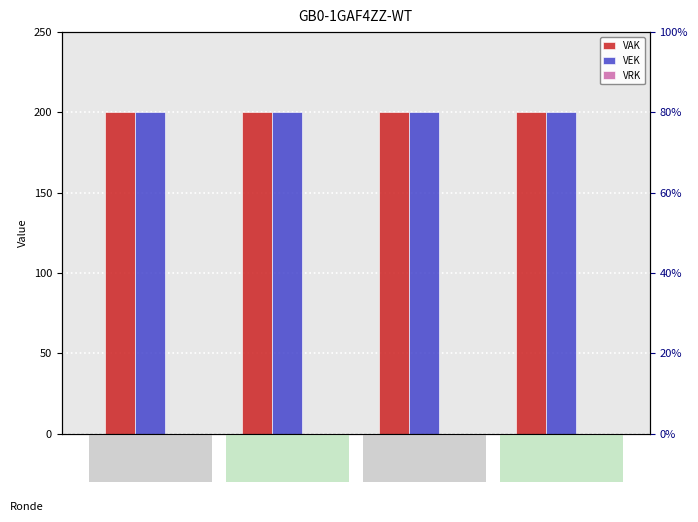

The VEK series shows 200 at 1ste aanp.
ontwerp. True or false?

True